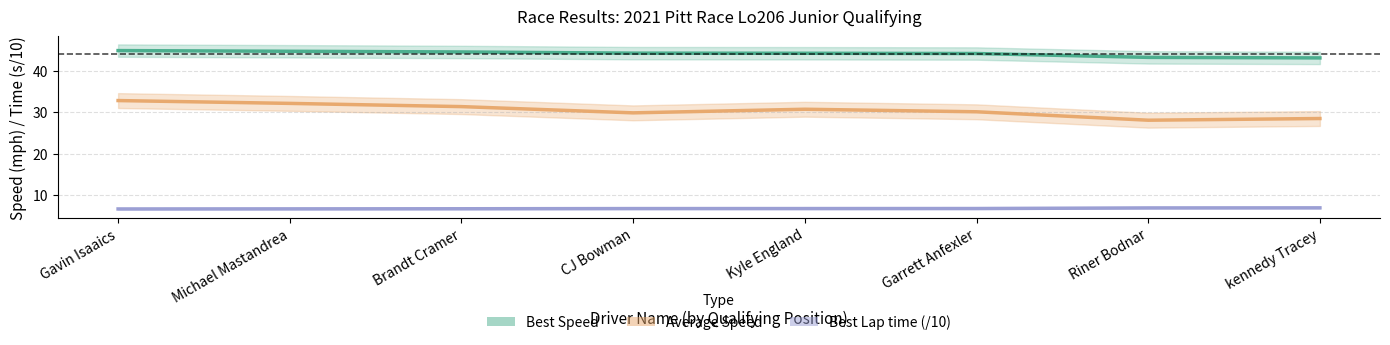

True or false: Average Speed and Best Lap time (/10) intersect in this chart.

False